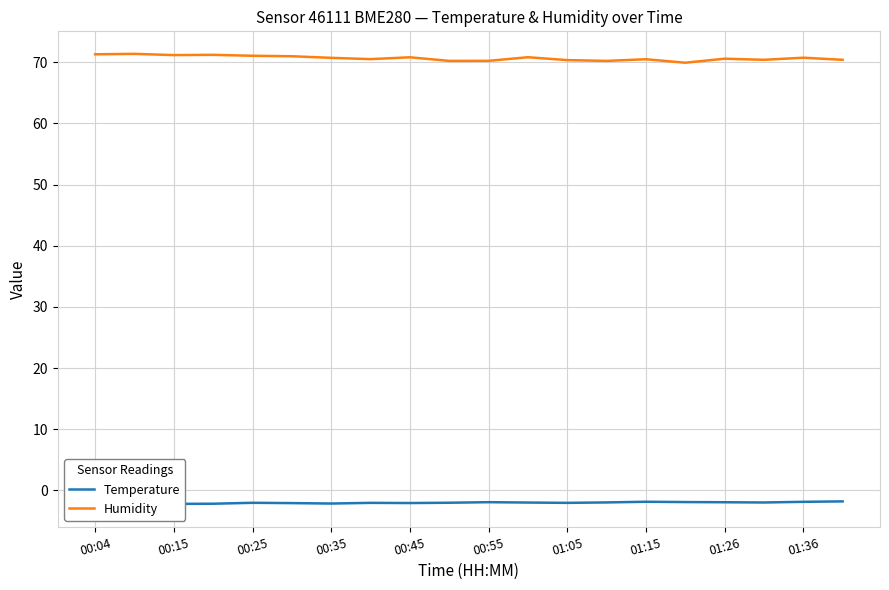

True or false: Temperature and Humidity intersect in this chart.

False